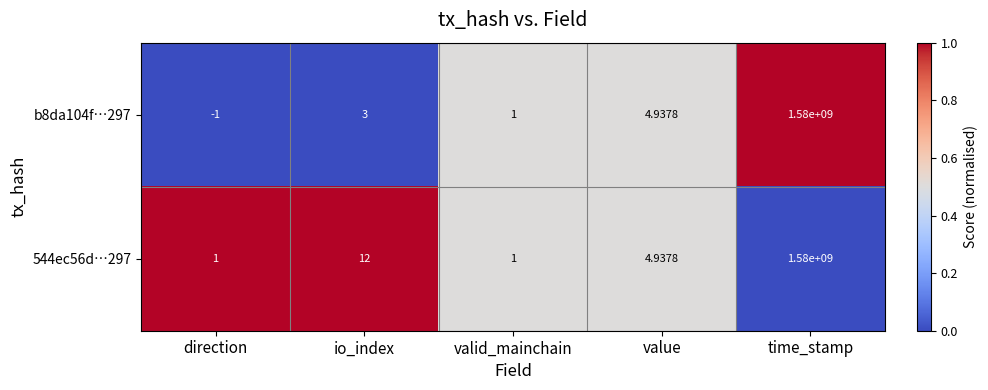

How many categories are shown in the chart?

5